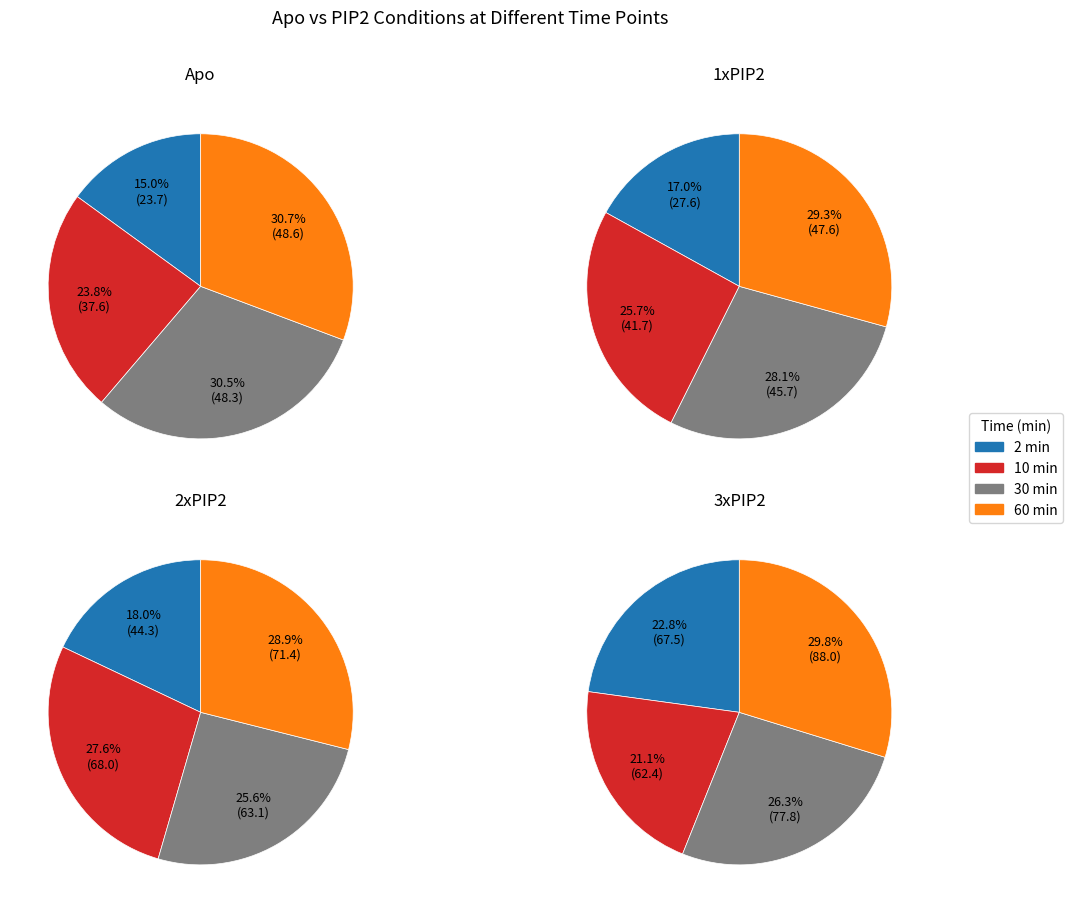

Which series has the widest spread of values?

2xPIP2